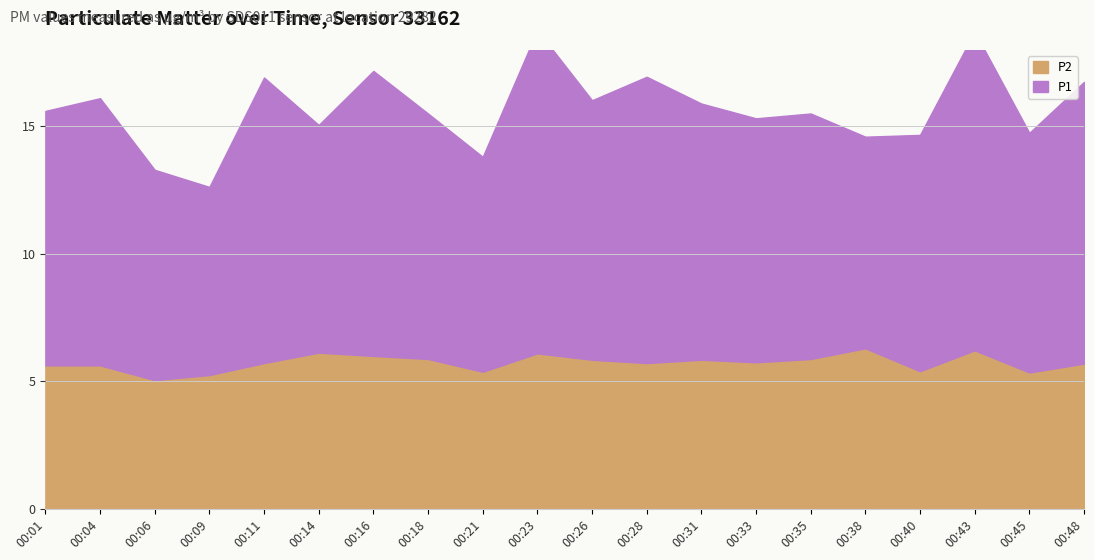

What is the difference between the highest and lowest values at 00:06?

3.2